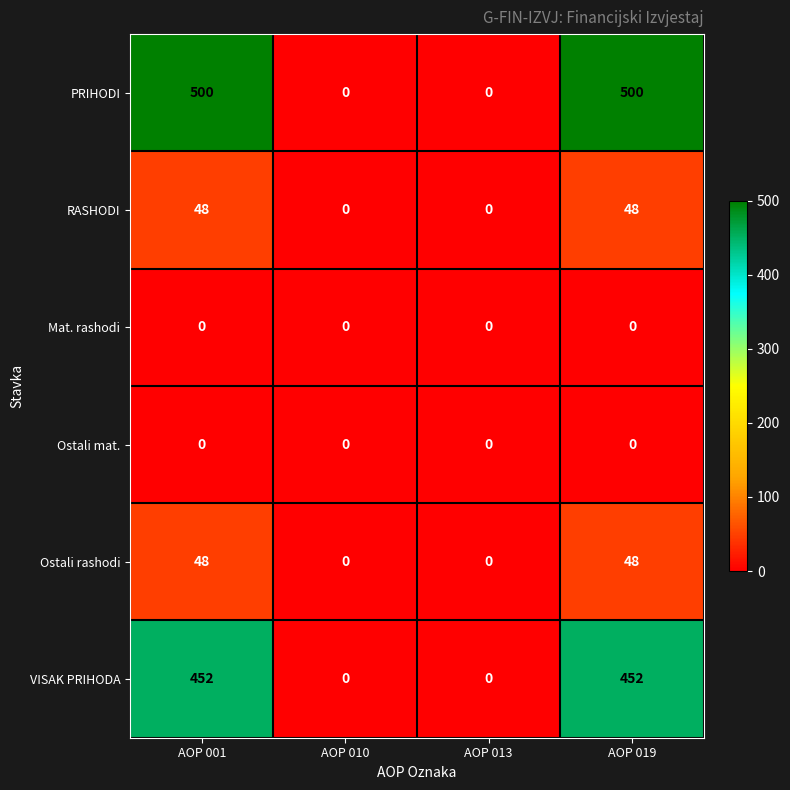

True or false: Ostali rashodi has a value of 15 at AOP 013.

False